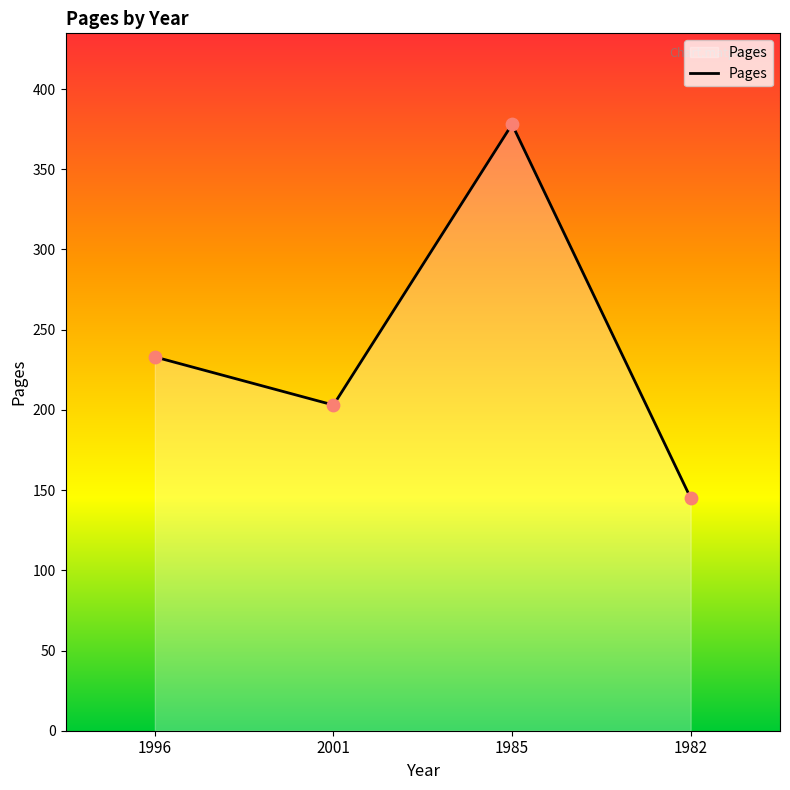

Approximately how many times larger is the value at 2001 compared to 1982?

1.4